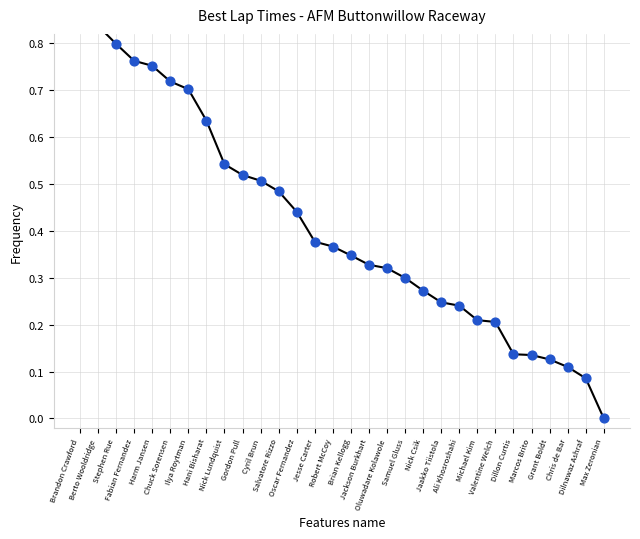

What is the change in value from Robert McCoy to Valentine Welch?

-0.2